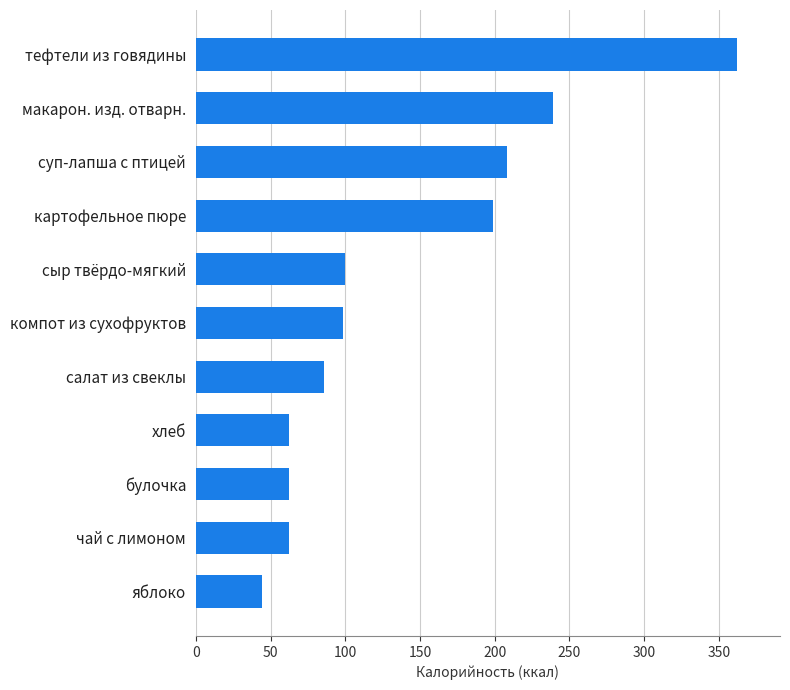

The chart shows a value of 350.7 at картофельное пюре. True or false?

False